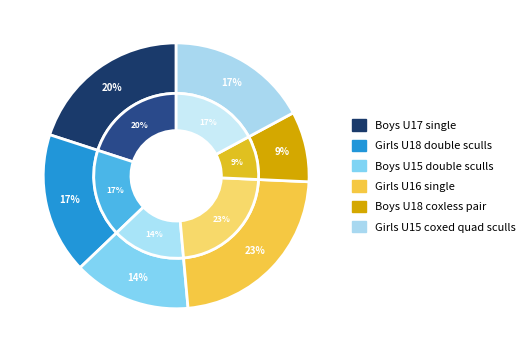

To the nearest percent, what percentage of the pie is Girls U15 coxed quad sculls?

17%